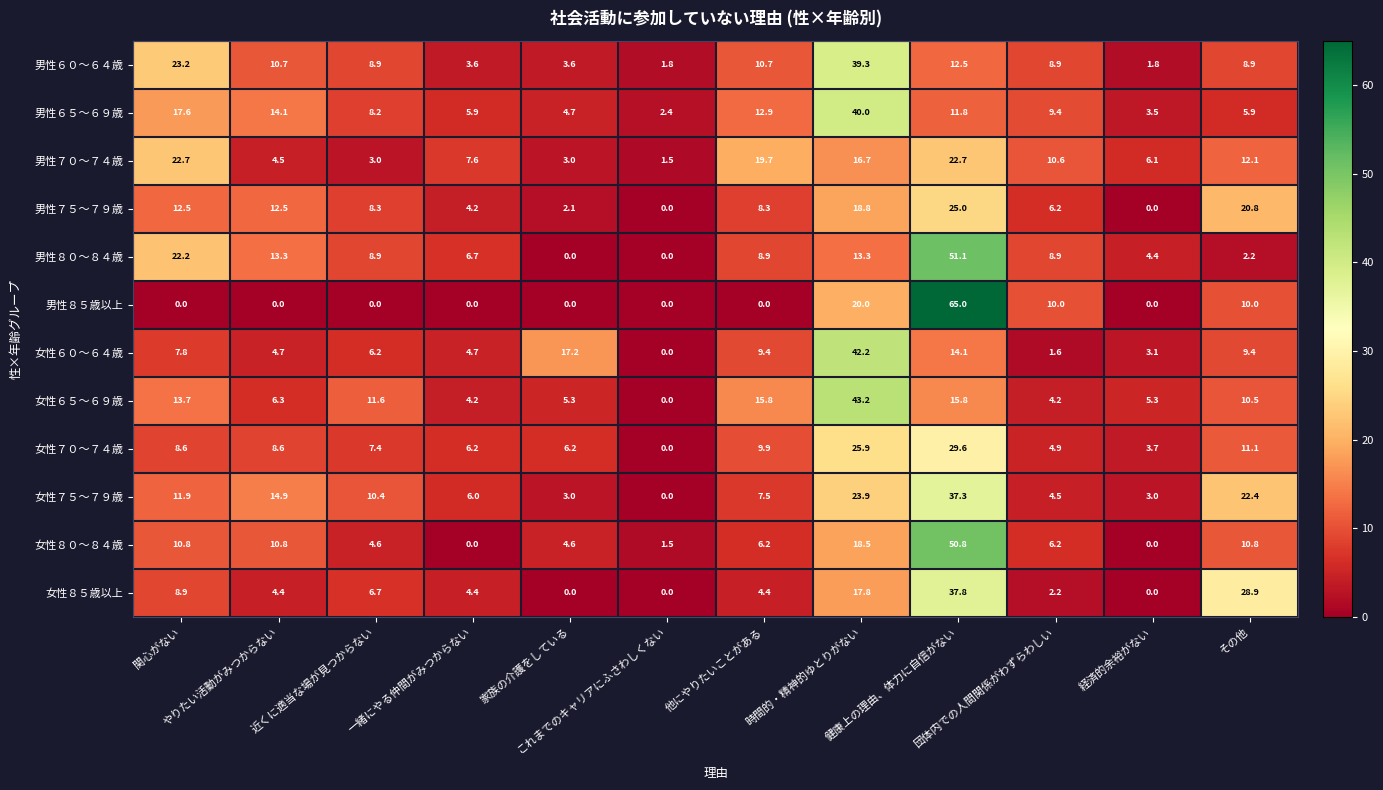

What is the total value across all series at 家族の介護をしている?

49.7